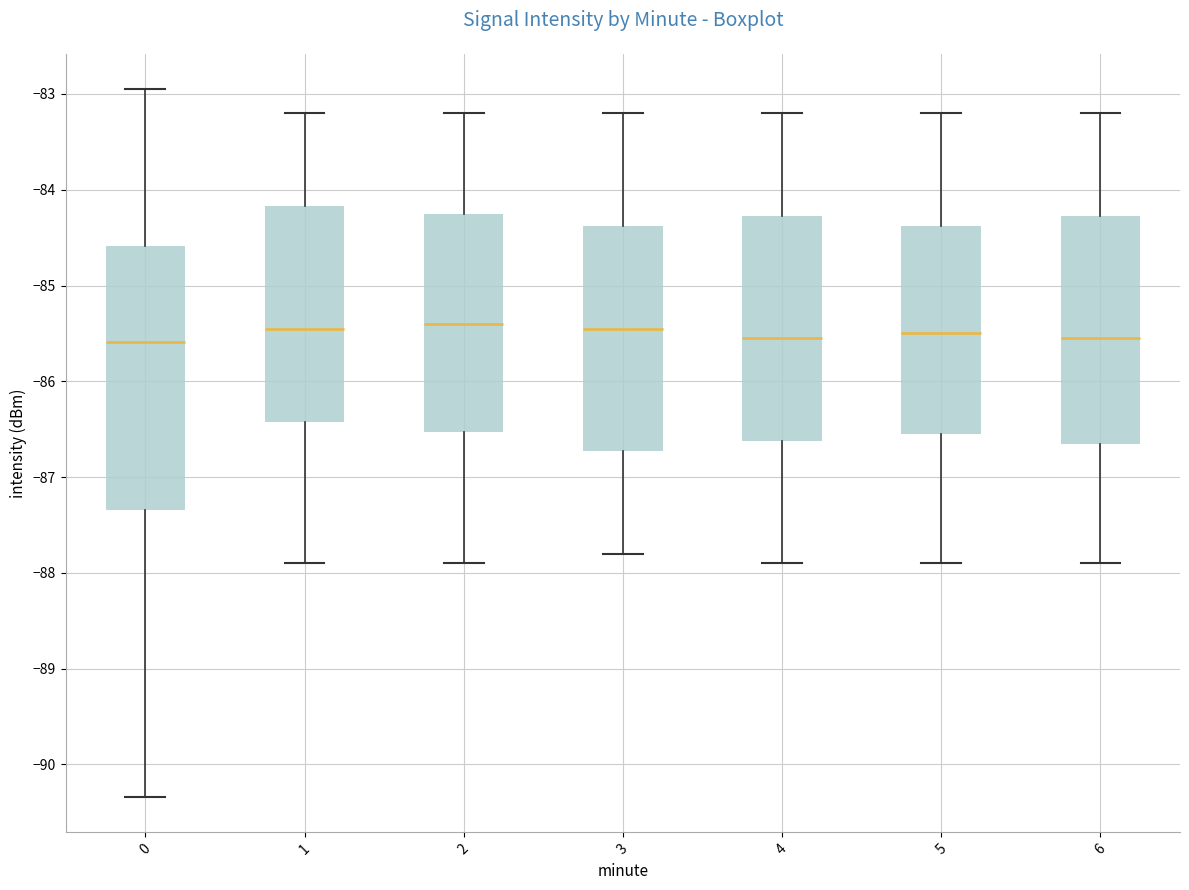

Reading left to right, transcribe this box plot: for each box, give where its median line is, the range the box spans, and where its two whiskers end, as read against the y-axis. The values are not printed on the chart, so give them approximately, as read against the axis.

0: median -85.6, box -87.3 to -84.6, whiskers -90.3 to -82.9
1: median -85.4, box -86.4 to -84.2, whiskers -87.9 to -83.2
2: median -85.4, box -86.5 to -84.2, whiskers -87.9 to -83.2
3: median -85.4, box -86.7 to -84.4, whiskers -87.8 to -83.2
4: median -85.5, box -86.6 to -84.3, whiskers -87.9 to -83.2
5: median -85.5, box -86.5 to -84.4, whiskers -87.9 to -83.2
6: median -85.5, box -86.6 to -84.3, whiskers -87.9 to -83.2